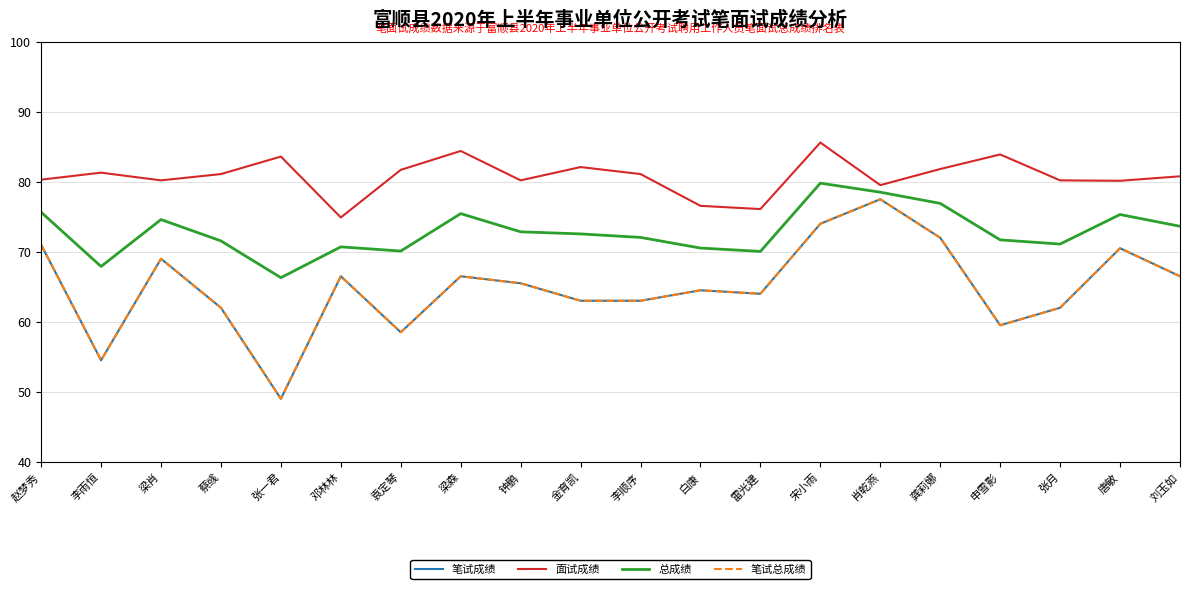

At which label does 笔试成绩 reach its peak?

肖乾燕